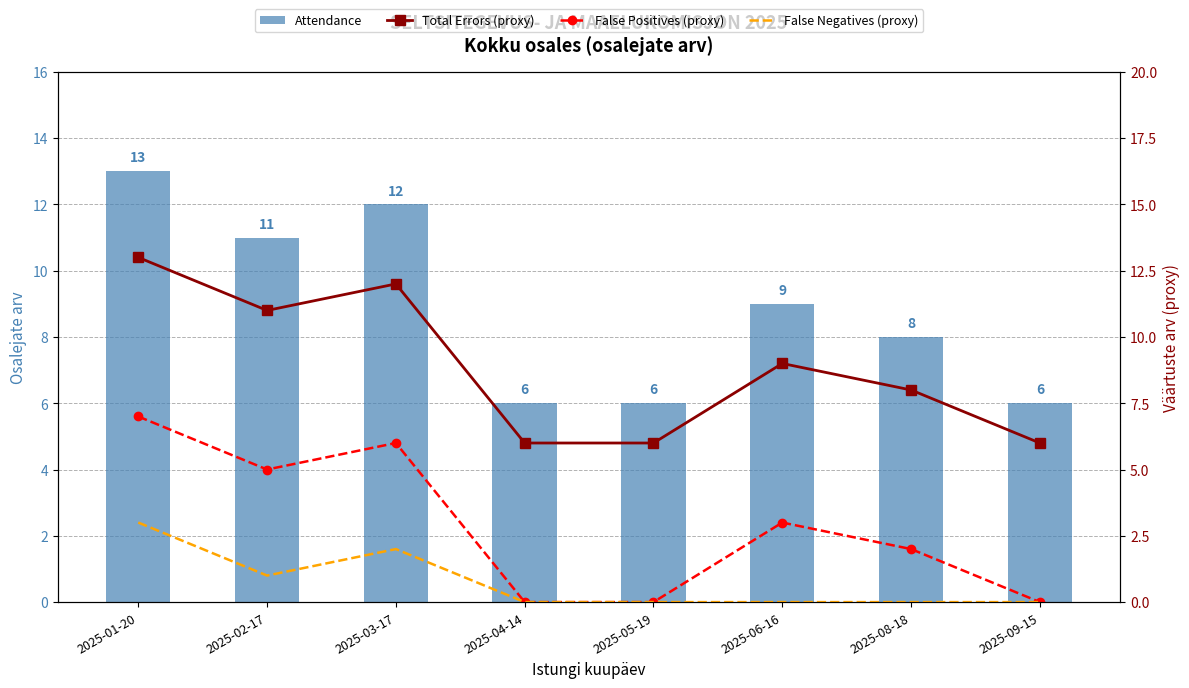

Is the value of Total Errors (proxy) at 2025-02-17 greater than the value of False Negatives (proxy) at 2025-01-20?

Yes